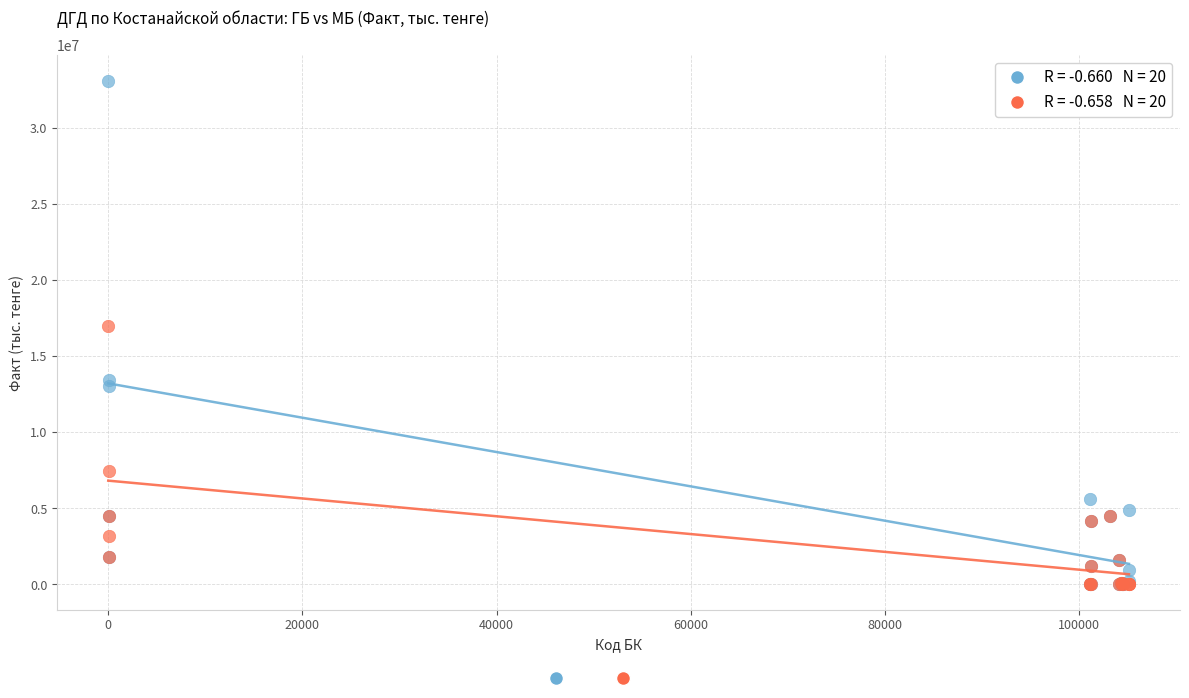

Across all series, what Y value is closest to 16567197?

17025710